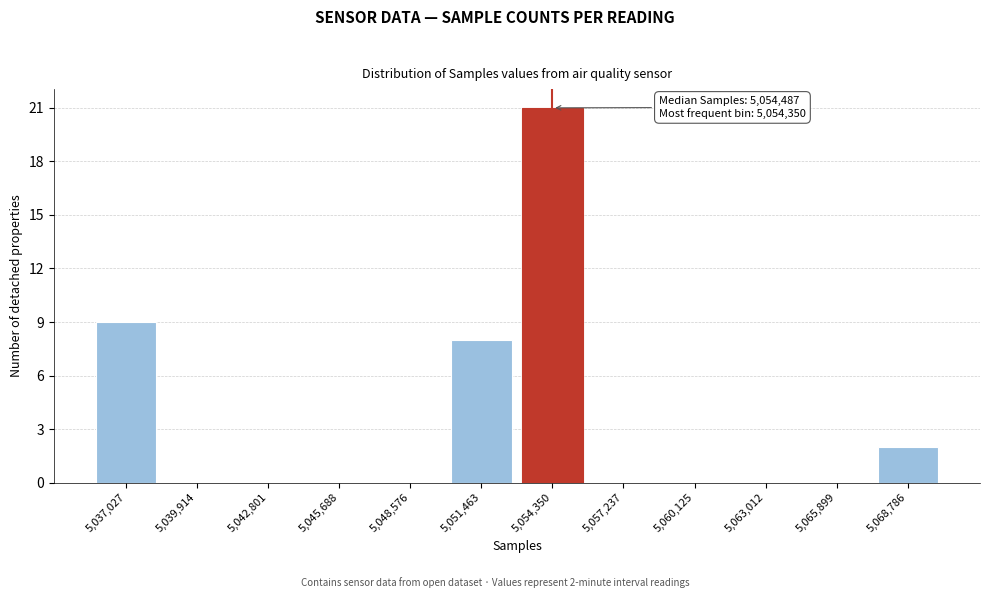

Reading left to right, extract all data points from this chart.

5,037,027=9	5,039,914=0	5,042,801=0	5,045,688=0	5,048,576=0	5,051,463=8	5,054,350=21	5,057,237=0	5,060,125=0	5,063,012=0	5,065,899=0	5,068,786=2